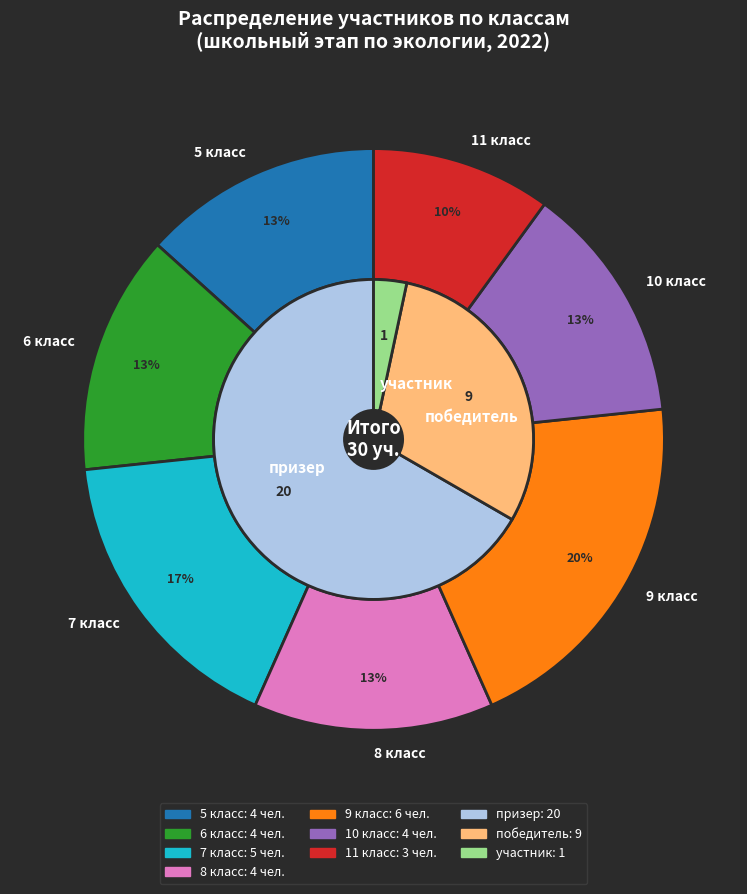

Which slice is the smallest?

11